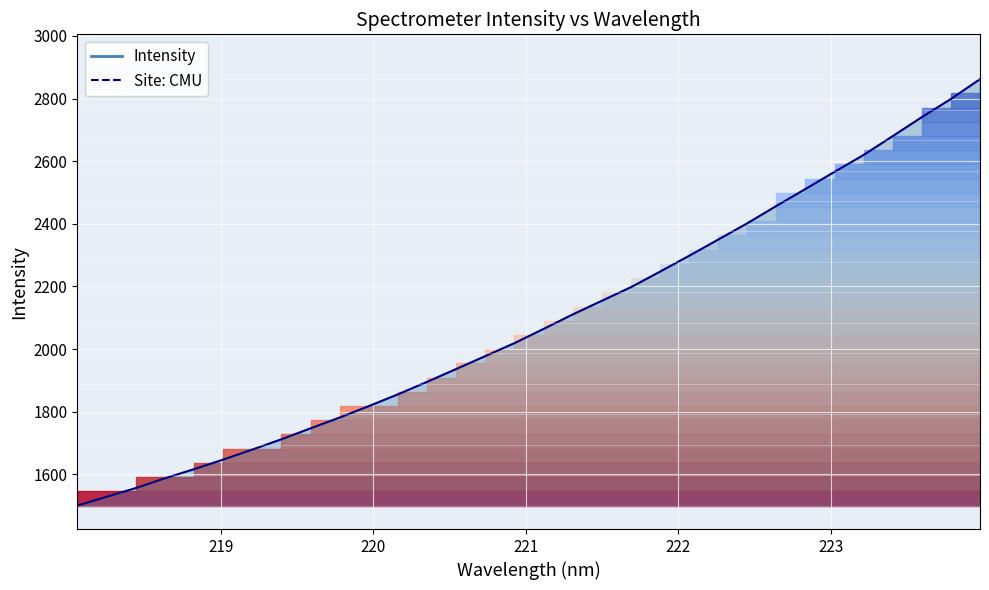

What is the sum of the values at 221.1174 and 222.8355?

4575.6